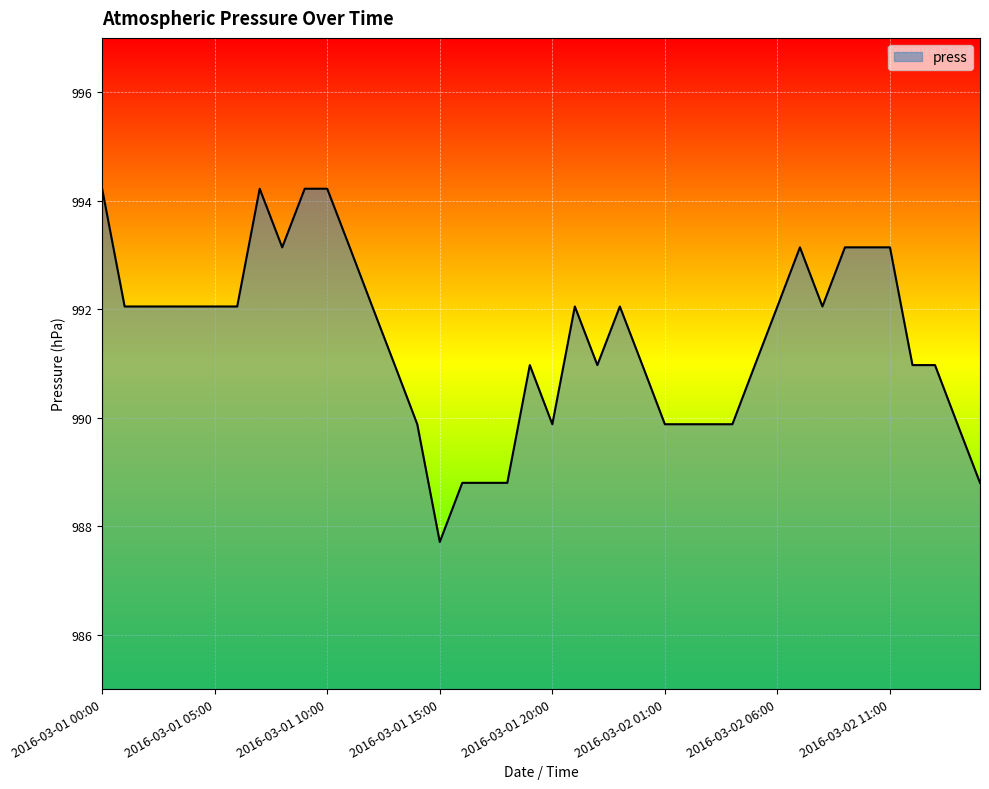

What is the minimum value shown in the chart?

987.7